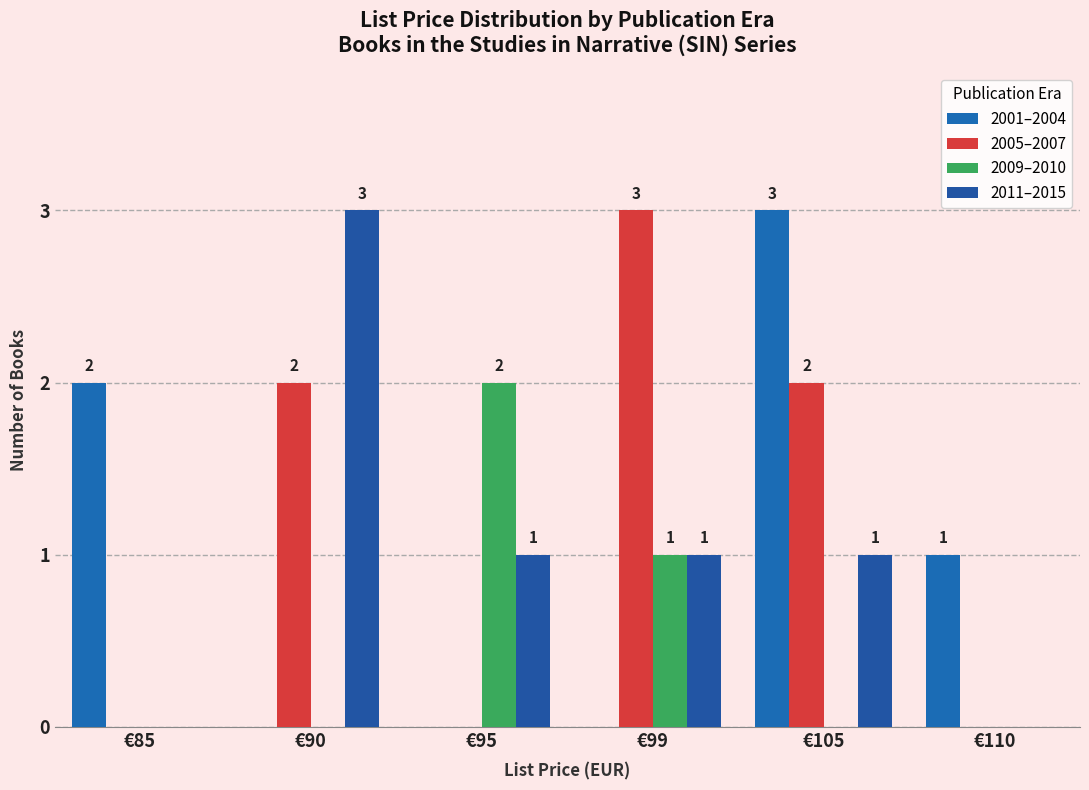

Which label corresponds to the smallest value in the chart?

€90